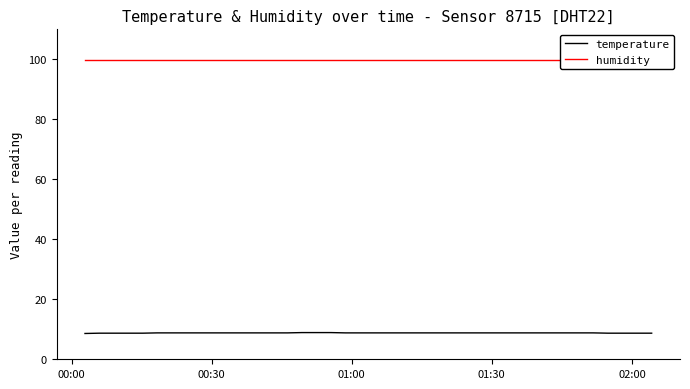

What is the lowest value of the temperature series?

8.6